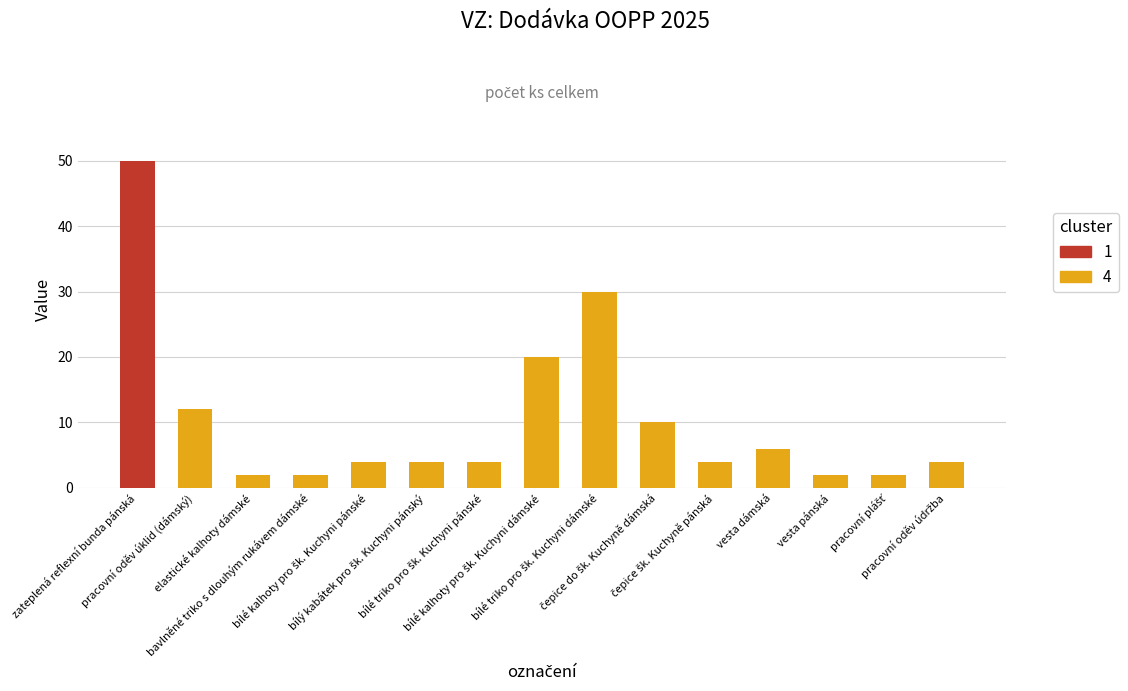

What is the value of the 8th bar from the left?

20